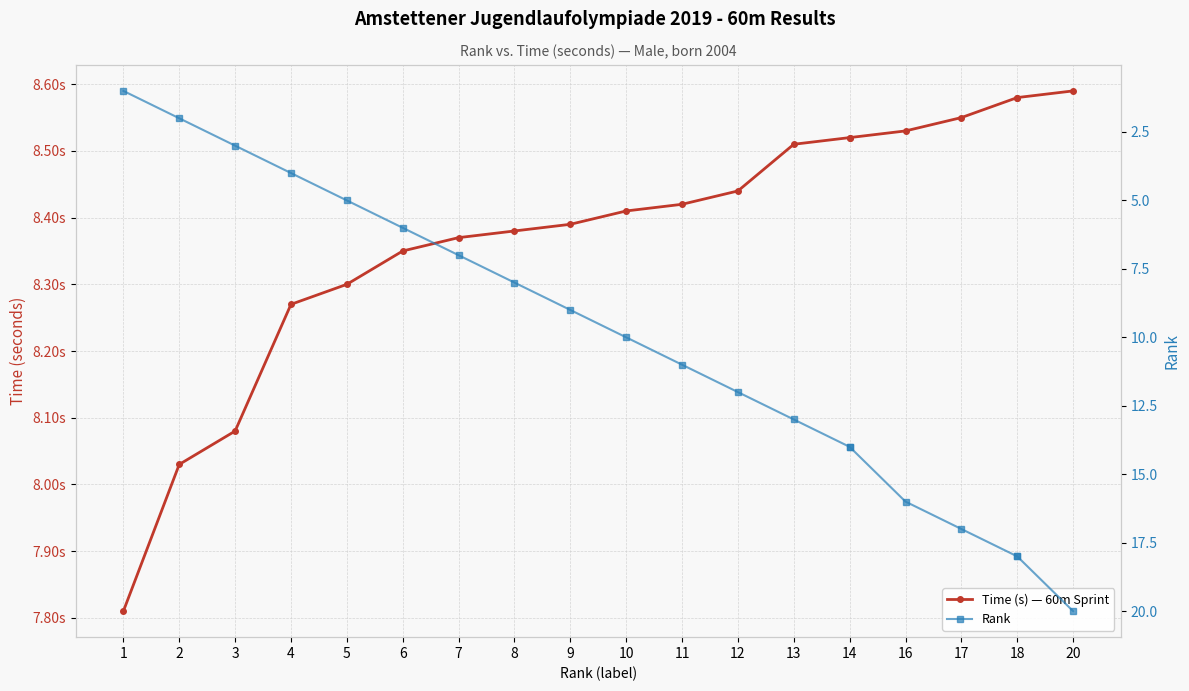

The Time (s) — 60m Sprint series shows 8.4 at 11. True or false?

True